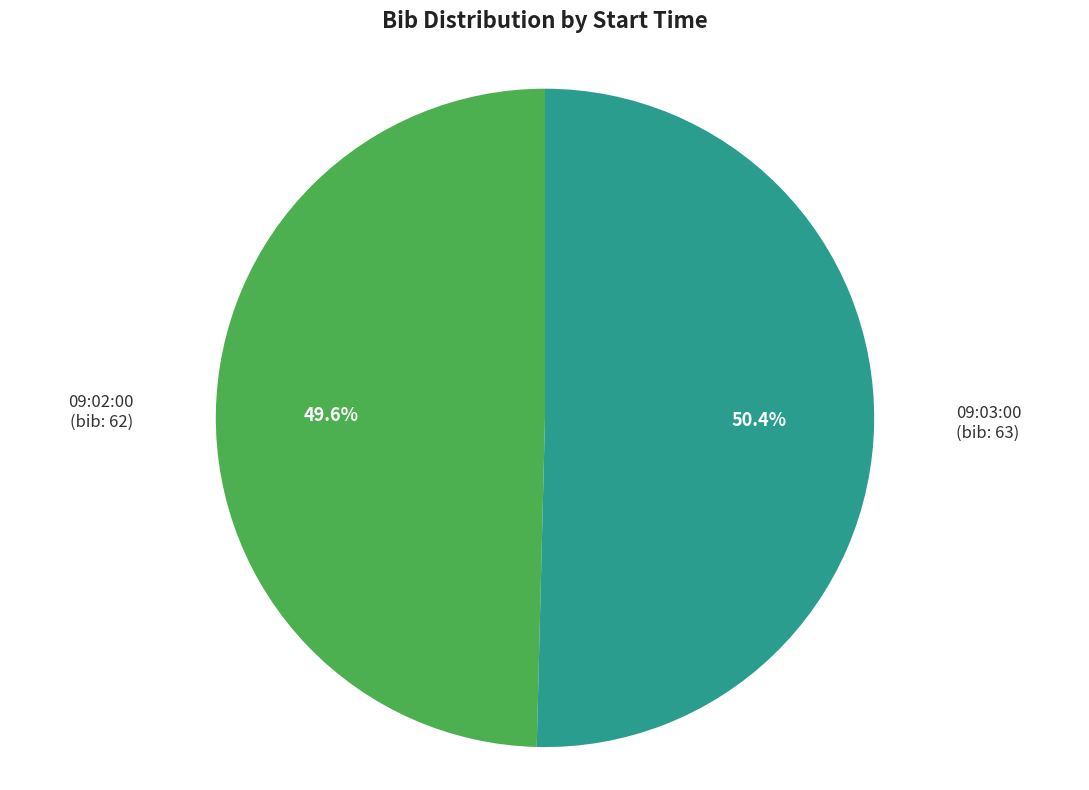

How many segments does this pie chart have?

2